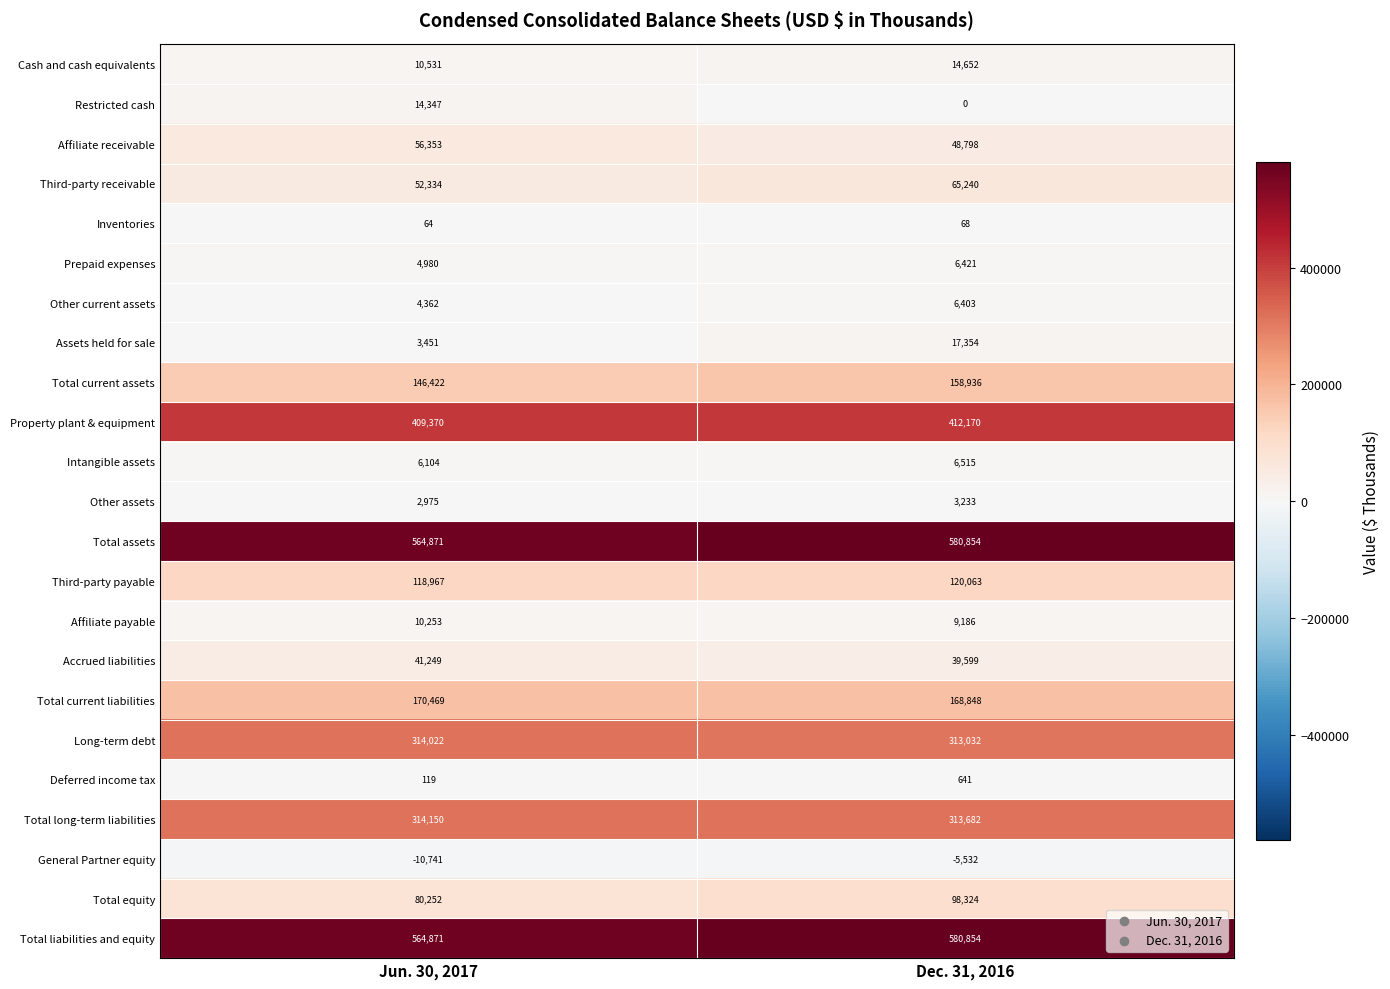

At which category is the sum across all series the highest?

Dec. 31, 2016